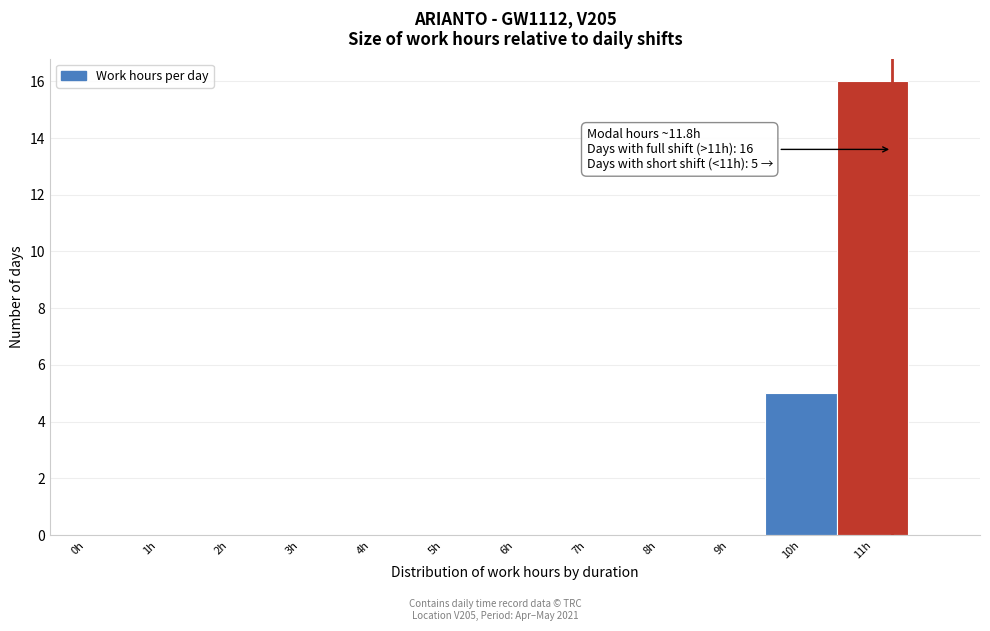

Reading right to left, extract all data points from this chart.

11h=16	10h=5	9h=0	8h=0	7h=0	6h=0	5h=0	4h=0	3h=0	2h=0	1h=0	0h=0